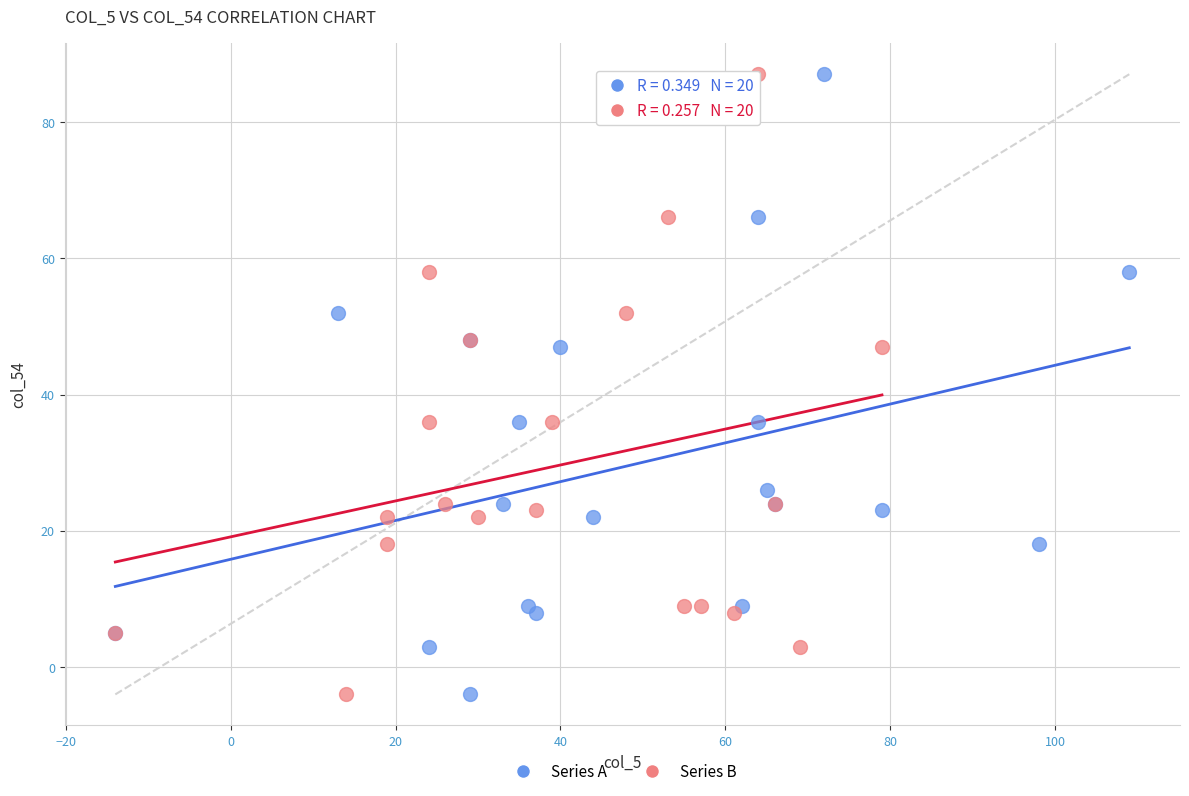

What are all the series names shown in the legend?

Series A, Series B